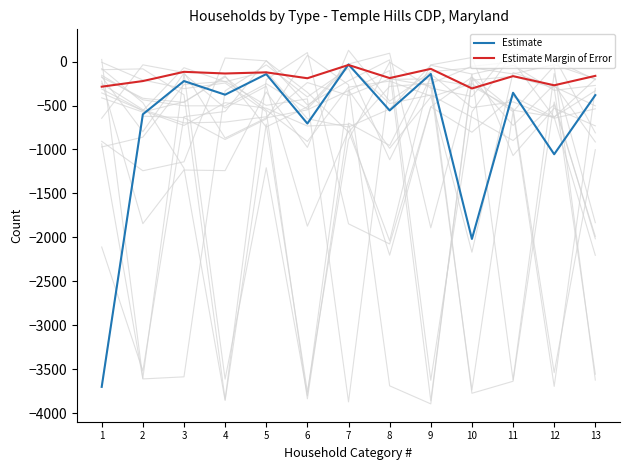

How many interior local peaks does the Estimate Margin of Error series have?

5